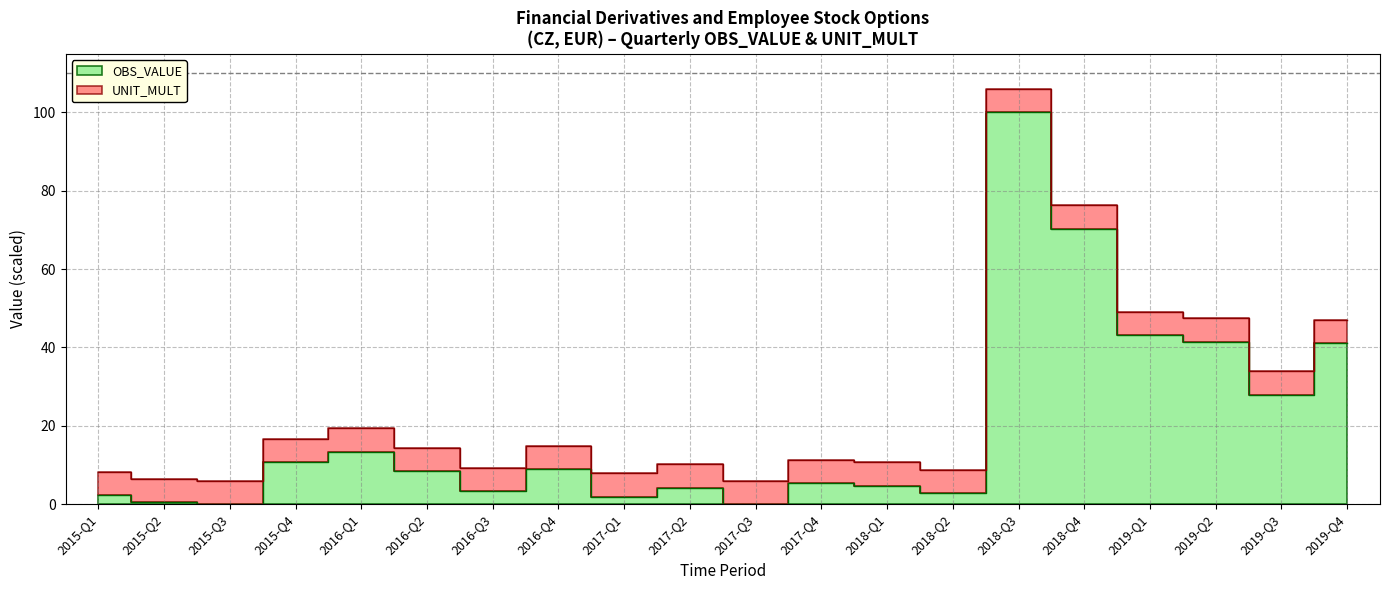

Is it true that the value at 2017-Q3 is 44.5?

False